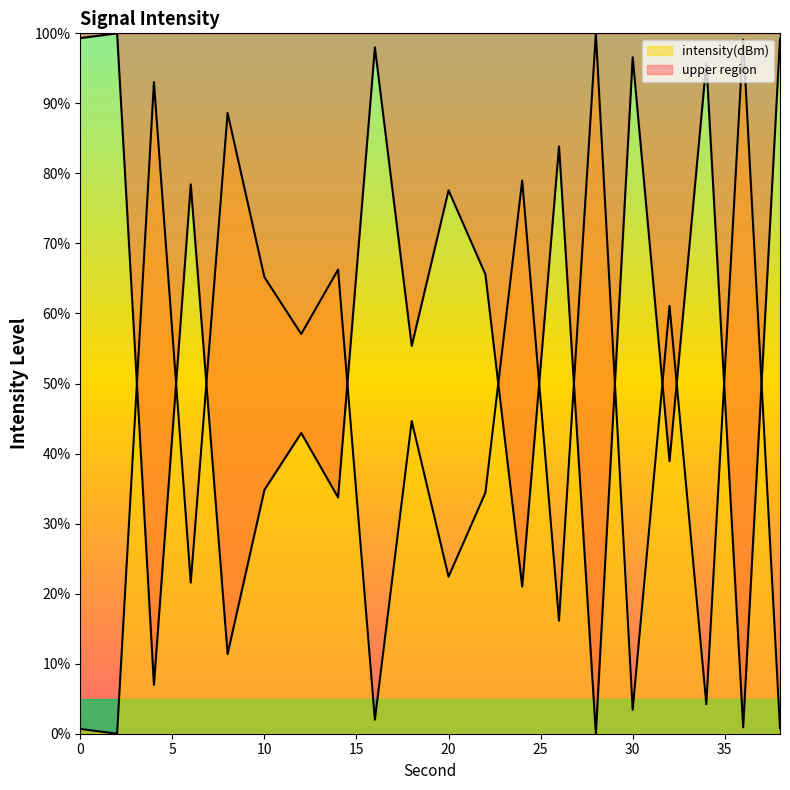

At which category does the data reach its first local peak?

4